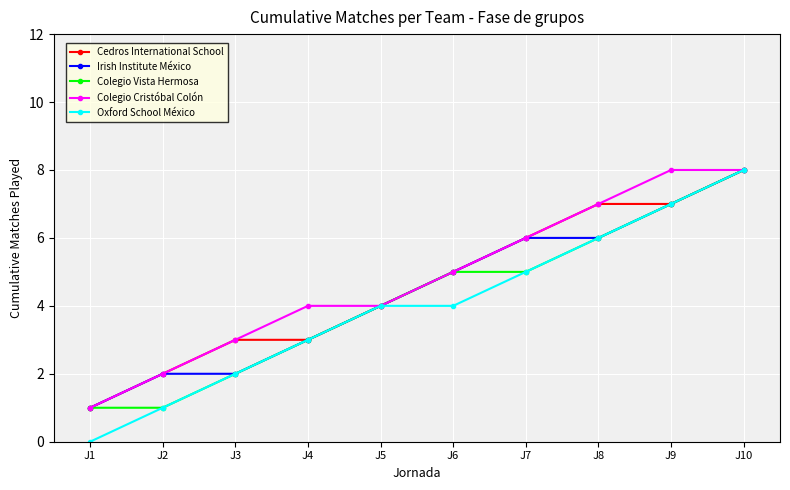

How many lines are shown in the chart?

5